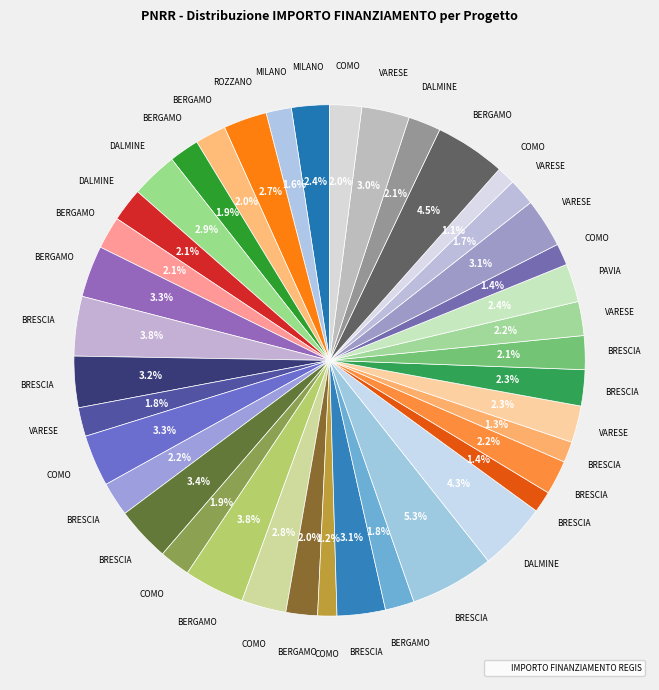

Rank the categories by value from lowest to highest.

COMO-J53D23003810006, COMO-J53D23003680006, BRESCIA-D53D23001350006, BRESCIA-D53D23001980006, COMO-J53D23007430006, MILANO-D53D23000790006, VARESE-J53D23002980006, VARESE-J53D23005330006, BERGAMO-F53D23000170006, BERGAMO-F53D23003060006, COMO-J53D23001500006, BERGAMO-F53D23002920006, BERGAMO-F53D23002970006, COMO-J53D23005340006, BERGAMO-F53D23002630001, DALMINE-F53D23002550006, DALMINE-F53D23000470006, BRESCIA-D53D23001580006, VARESE-J53D23004030006, BRESCIA-D53D23001300006, BRESCIA-D53D23003670006, BRESCIA-D53D23002300006, VARESE-J53D23006240006, MILANO-H53D23002310006, PAVIA-I53D23001780006, ROZZANO-H53D23006250006, COMO-J53D23001310006, DALMINE-F53D23002570006, VARESE-J53D23007090006, BRESCIA-D53D23003590006, VARESE-J53D23003490006, BRESCIA-D53D23002940001, COMO-J53D23001770006, BERGAMO-F53D23003100006, BRESCIA-D53D23001180006, BRESCIA-D53D23001910006, BERGAMO-F53D23003310006, DALMINE-F53D23001490006, BERGAMO-F53D23002930006, BRESCIA-D53D23004110006